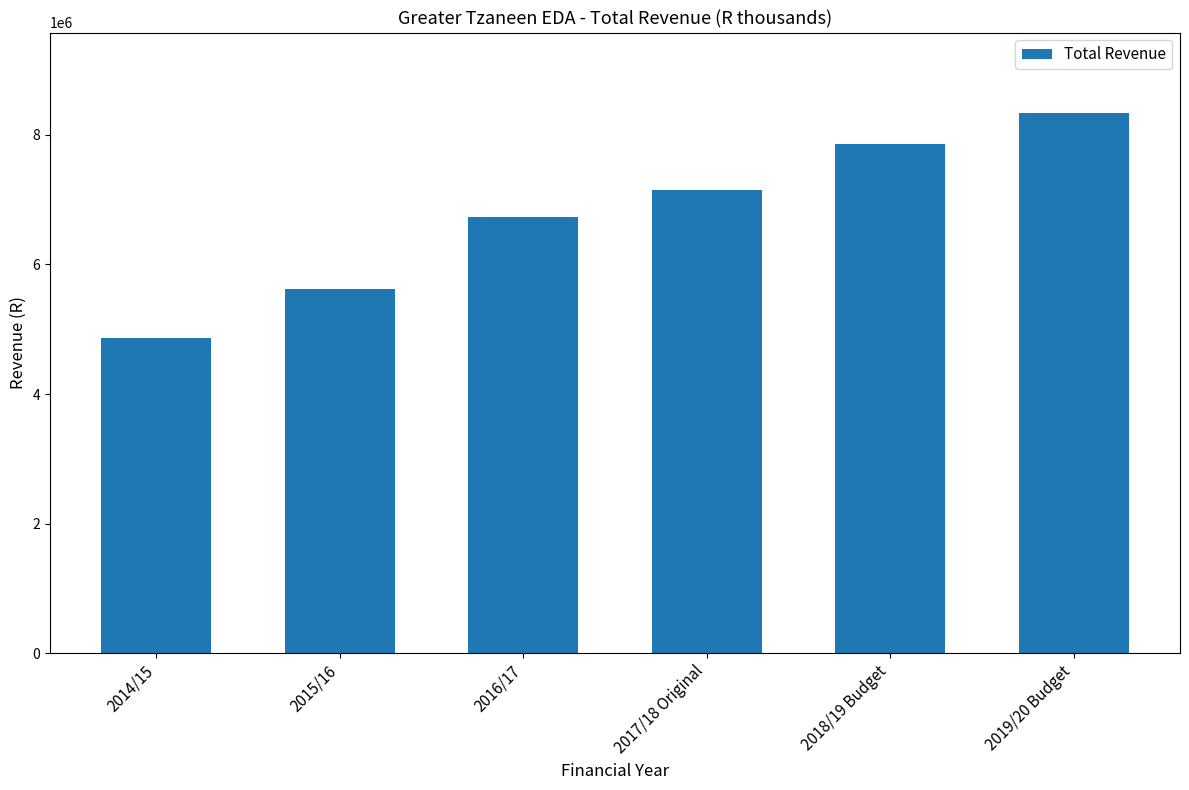

What is the sum of the values at 2019/20 Budget and 2017/18 Original?

15477878.6